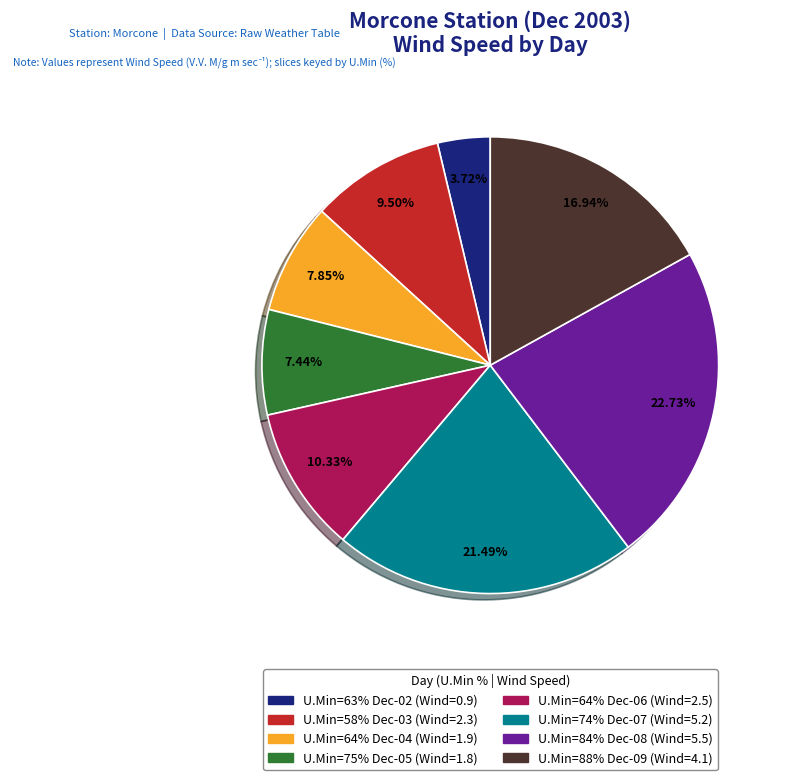

How many segments does this pie chart have?

8